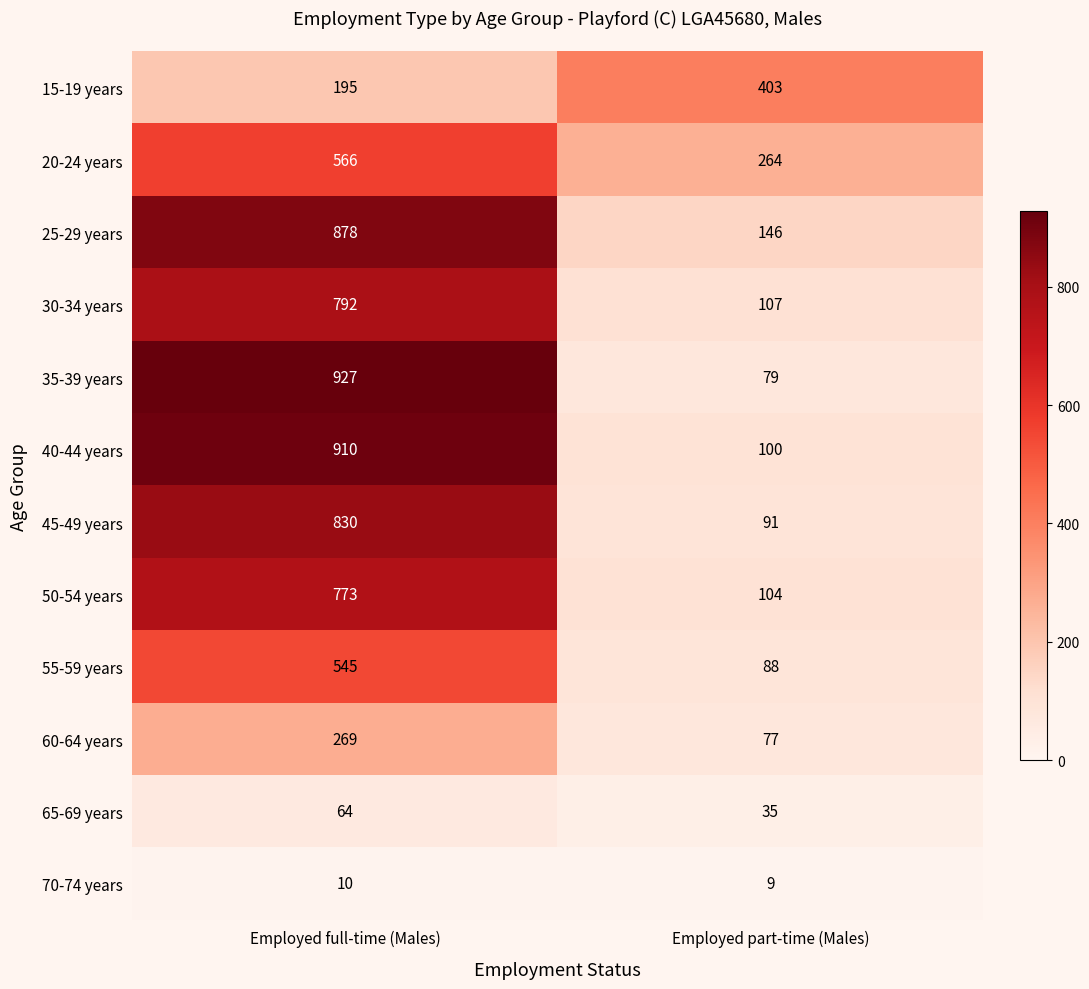

At Employed full-time (Males), list the series in order from largest to smallest.

35-39 years, 40-44 years, 25-29 years, 45-49 years, 30-34 years, 50-54 years, 20-24 years, 55-59 years, 60-64 years, 15-19 years, 65-69 years, 70-74 years